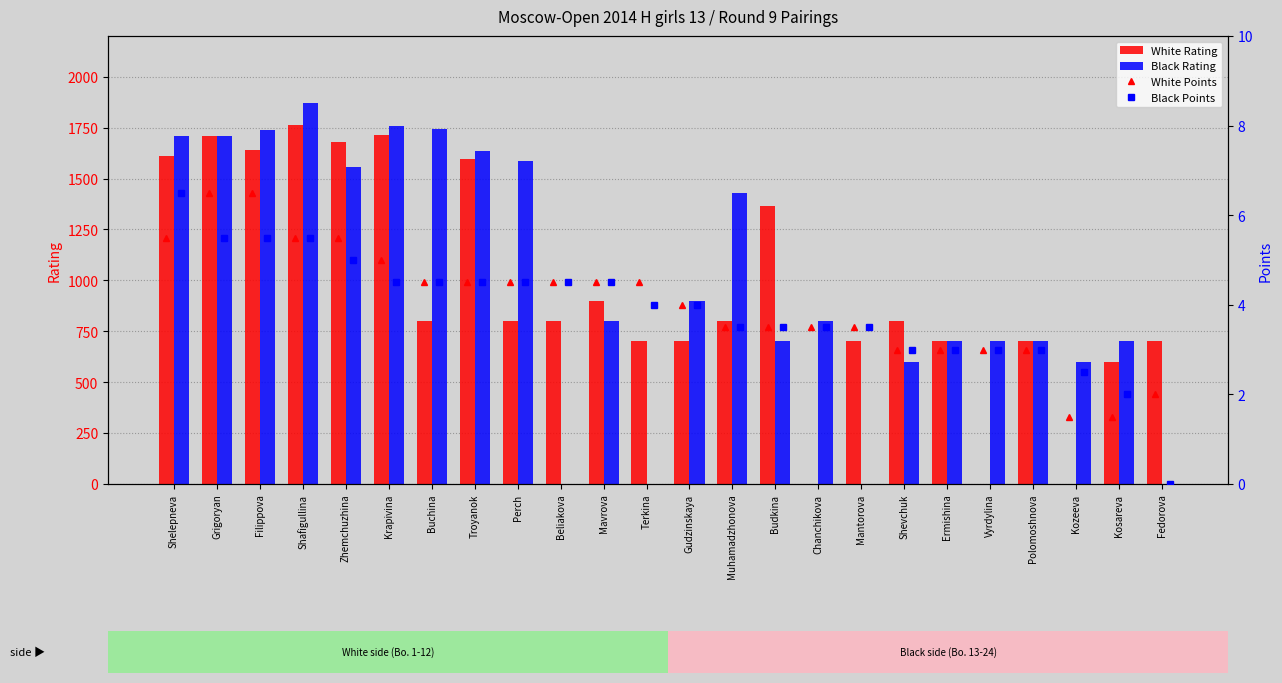

Which series has the largest total across all categories?

Black Rating